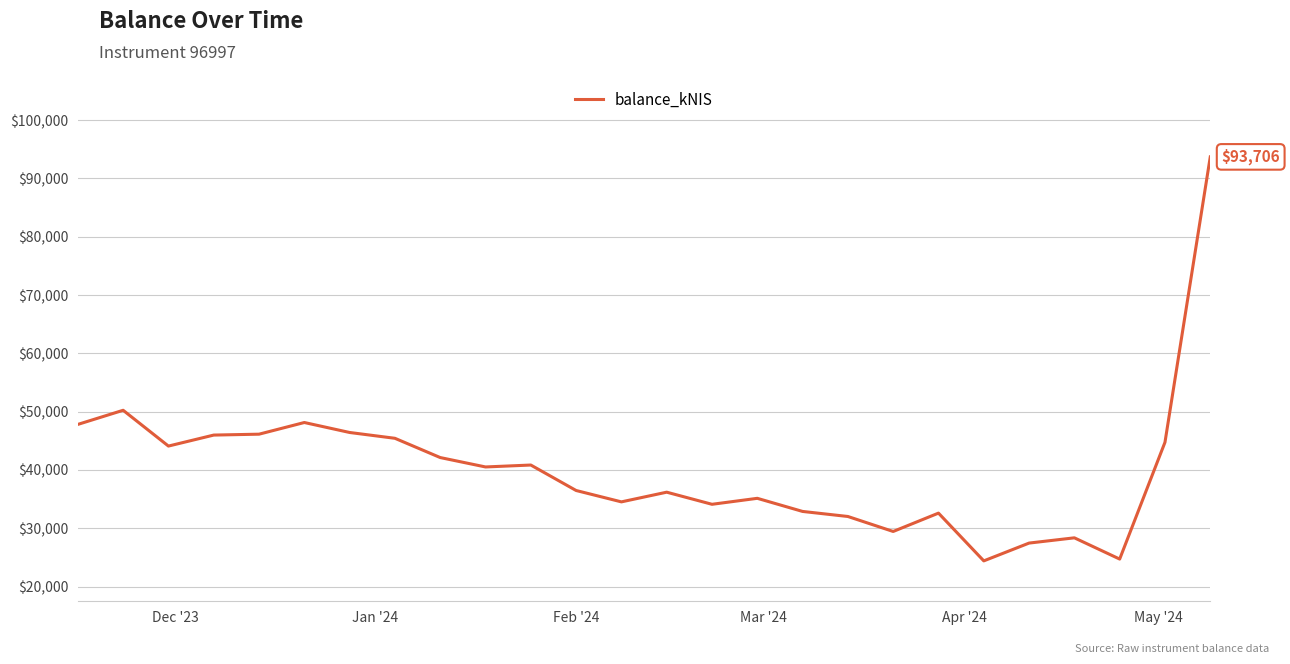

What is the smallest value displayed?

24407.0